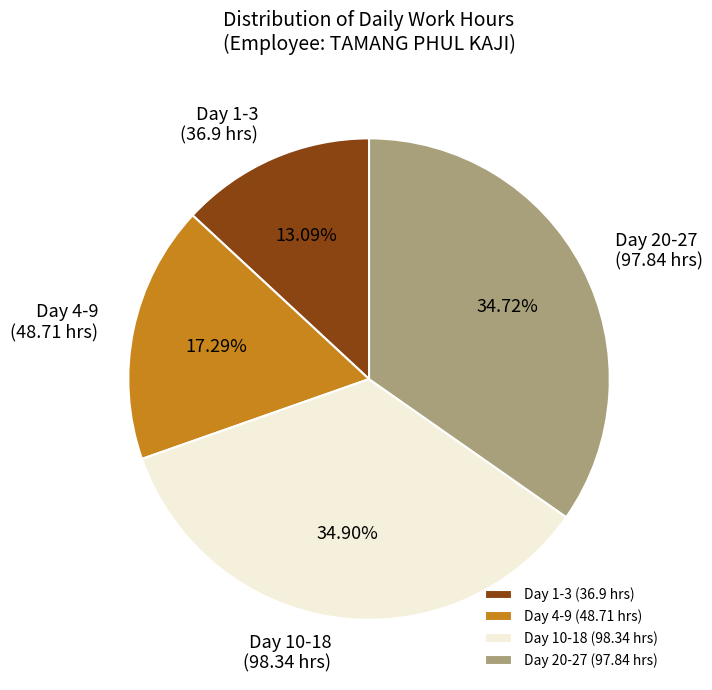

How many slices are in this pie chart?

4